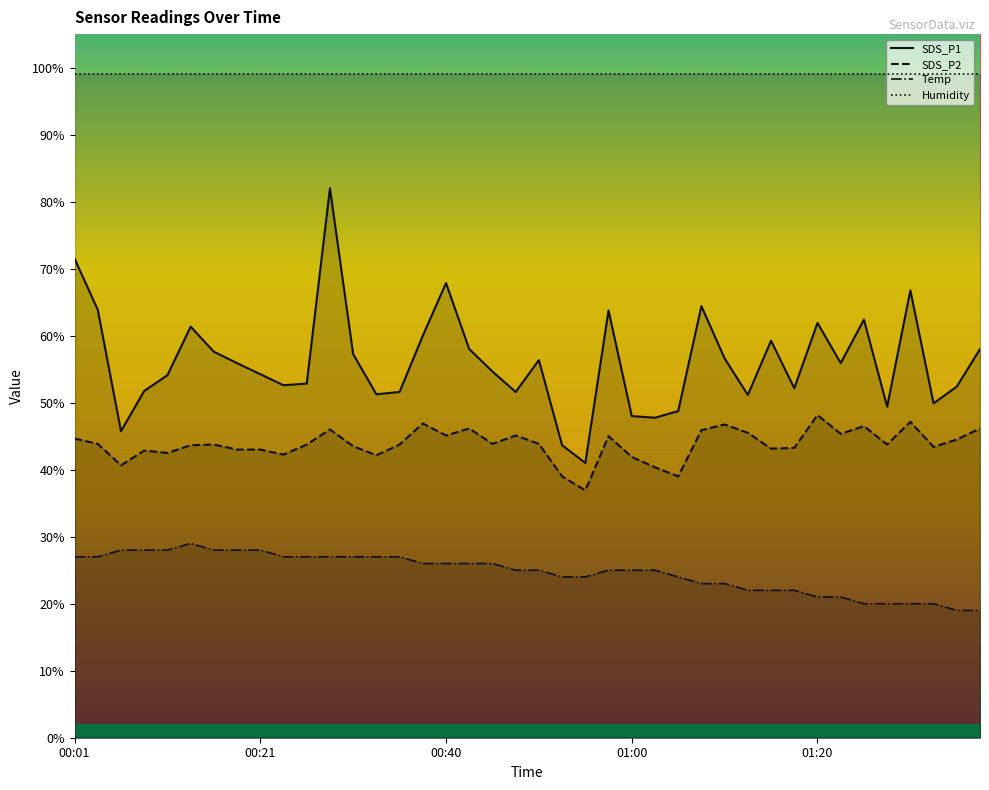

True or false: Humidity has more than 1 interior local peaks.

False